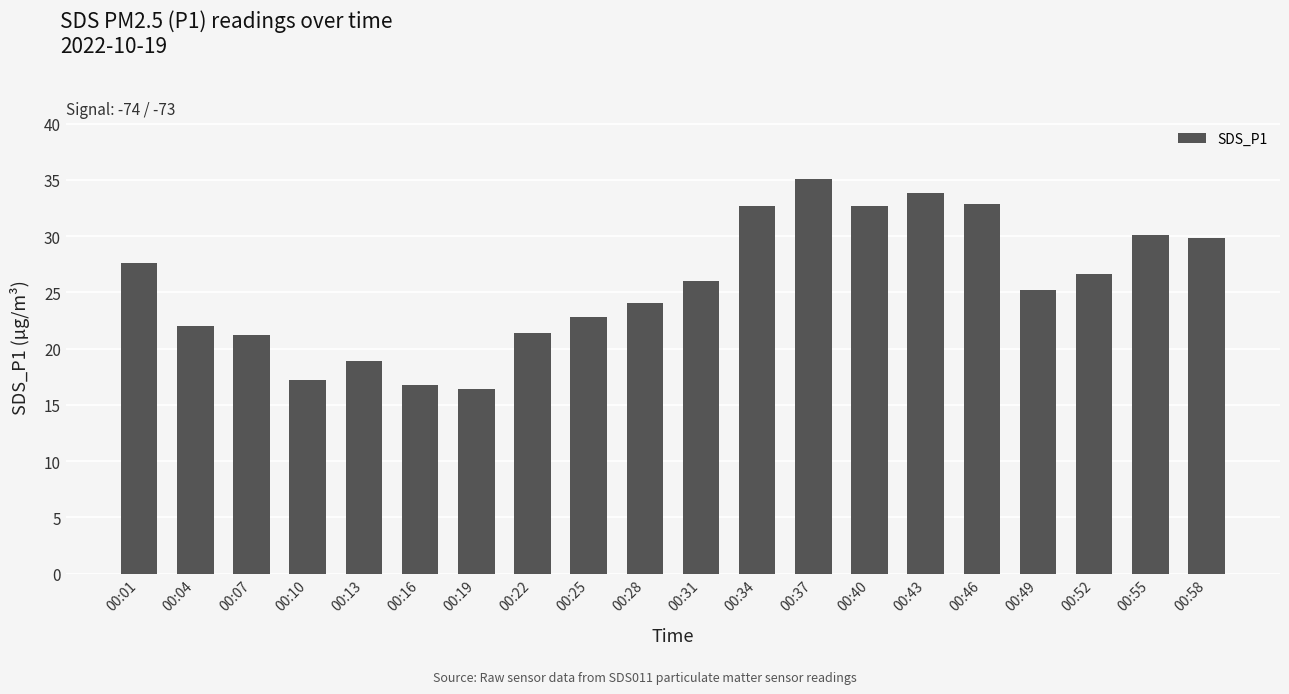

Is it true that the value at 00:43 is 33.8?

True